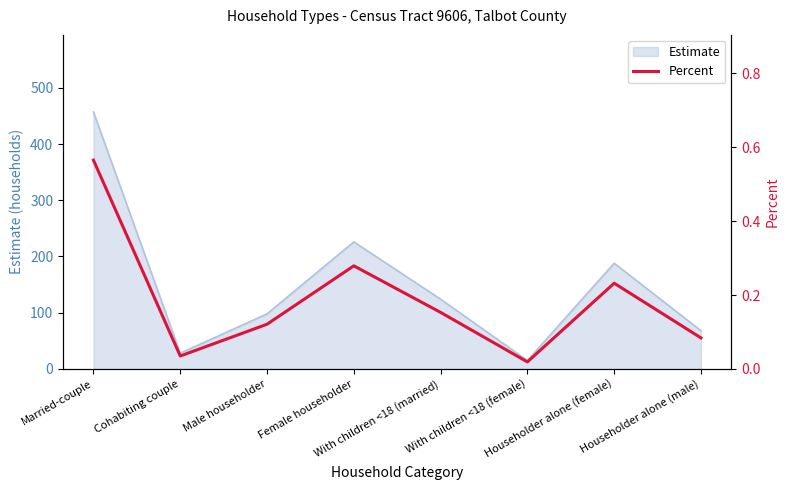

How many interior local peaks (higher than both neighbors) does the data have?

2